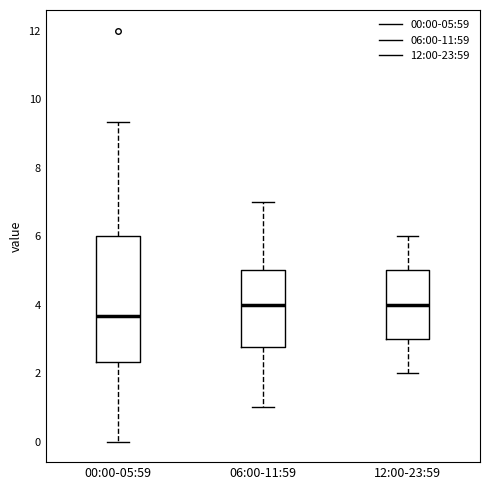

Comparing the boxes themselves (not the whiskers), which one is the tallest?

00:00-05:59